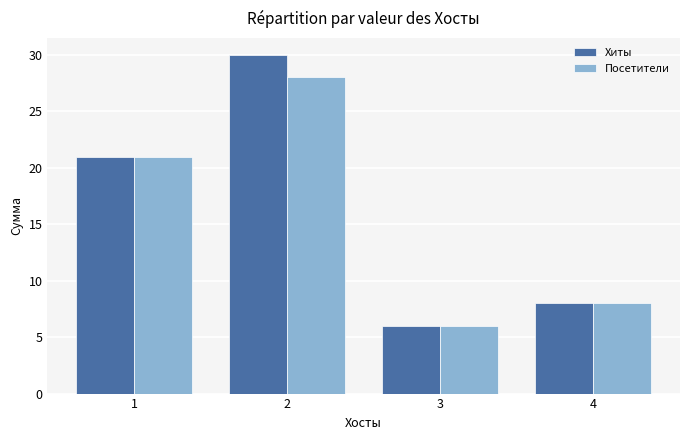

What is the total value across all series at 4?

16